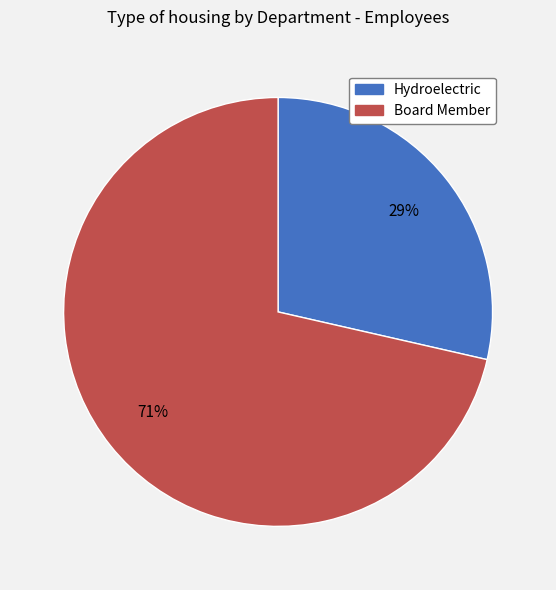

To the nearest percent, what percentage of the pie is Hydroelectric?

29%